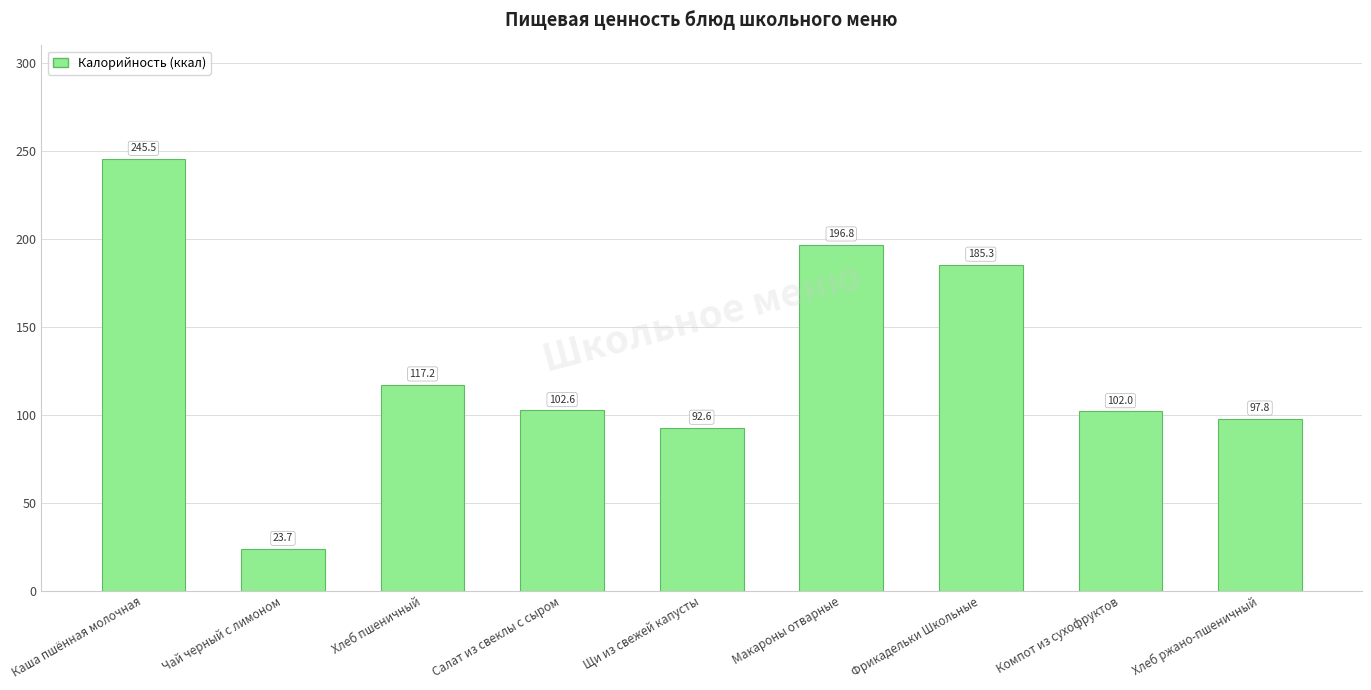

True or false: the data shows 135.9 at Салат из свеклы с сыром.

False